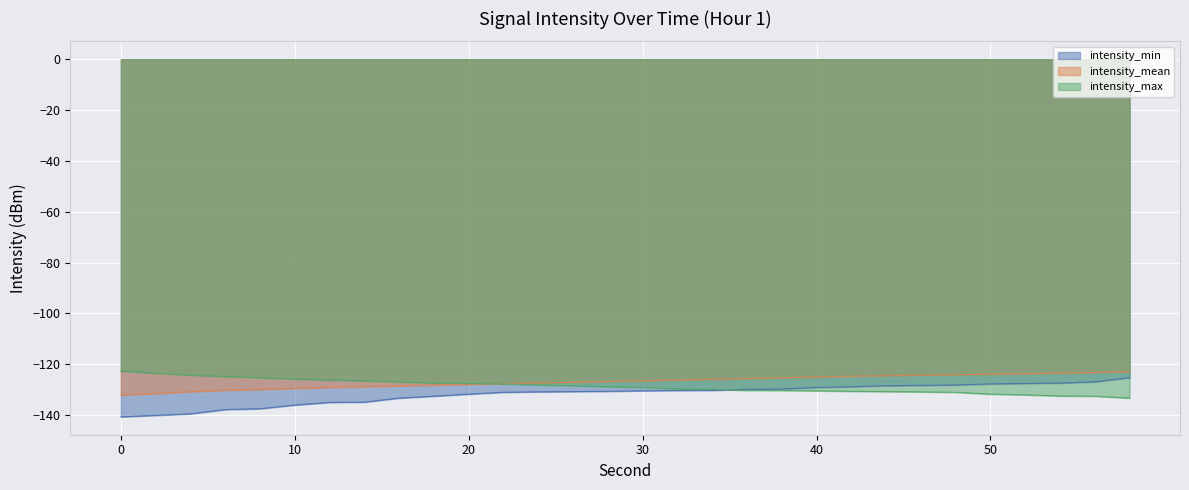

The value of intensity_min at 16 is -190.8. True or false?

False